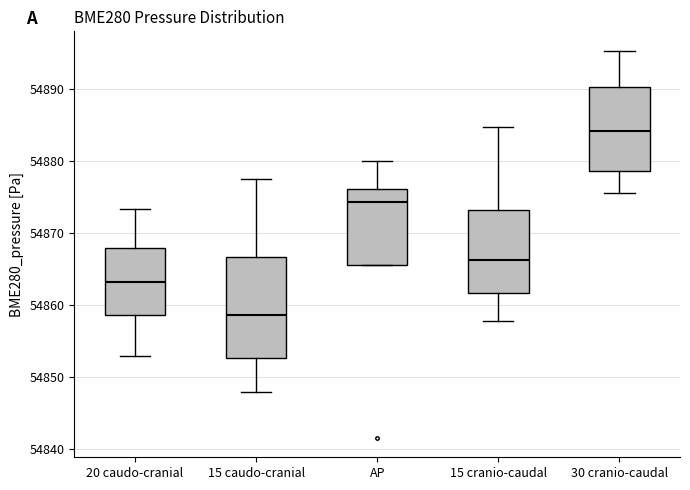

Which box has the highest median line?

30 cranio-caudal